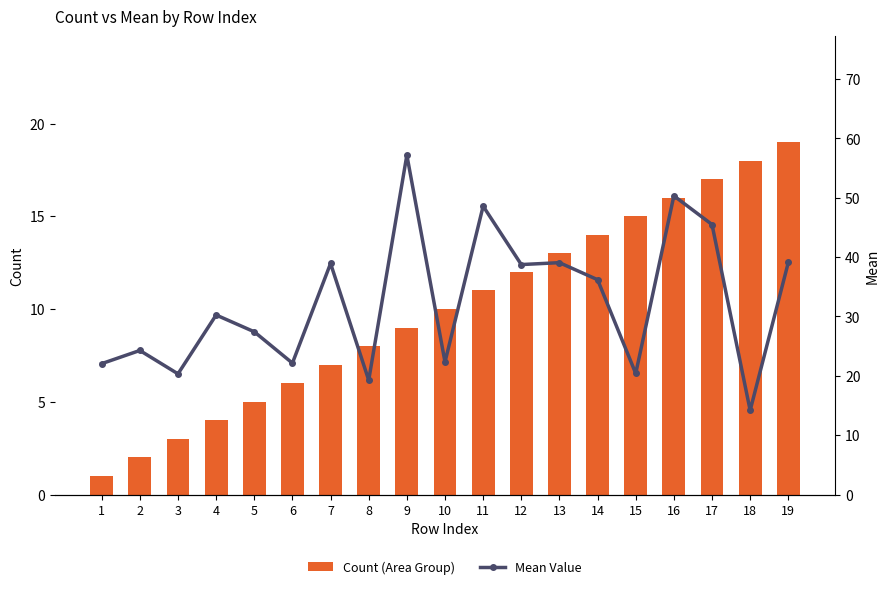

Rank the series by their average value, from highest to lowest.

Mean Value, Count (Area Group)